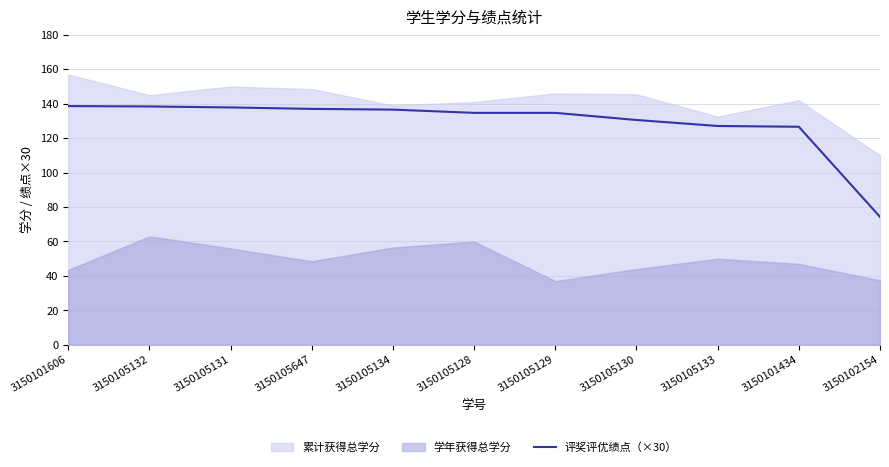

The 评奖评优绩点（×30） series shows 234.1 at 3150105131. True or false?

False